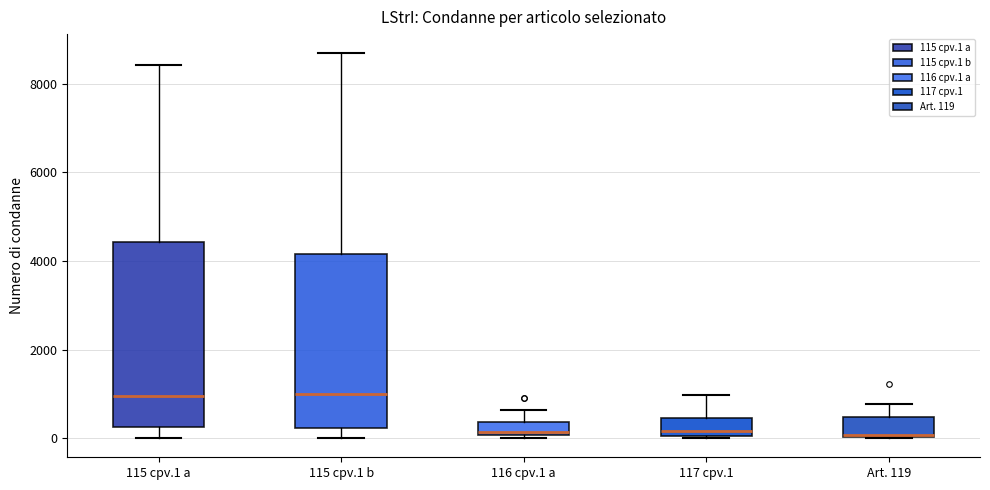

Comparing the boxes themselves (not the whiskers), which one is the tallest?

115 cpv.1 a